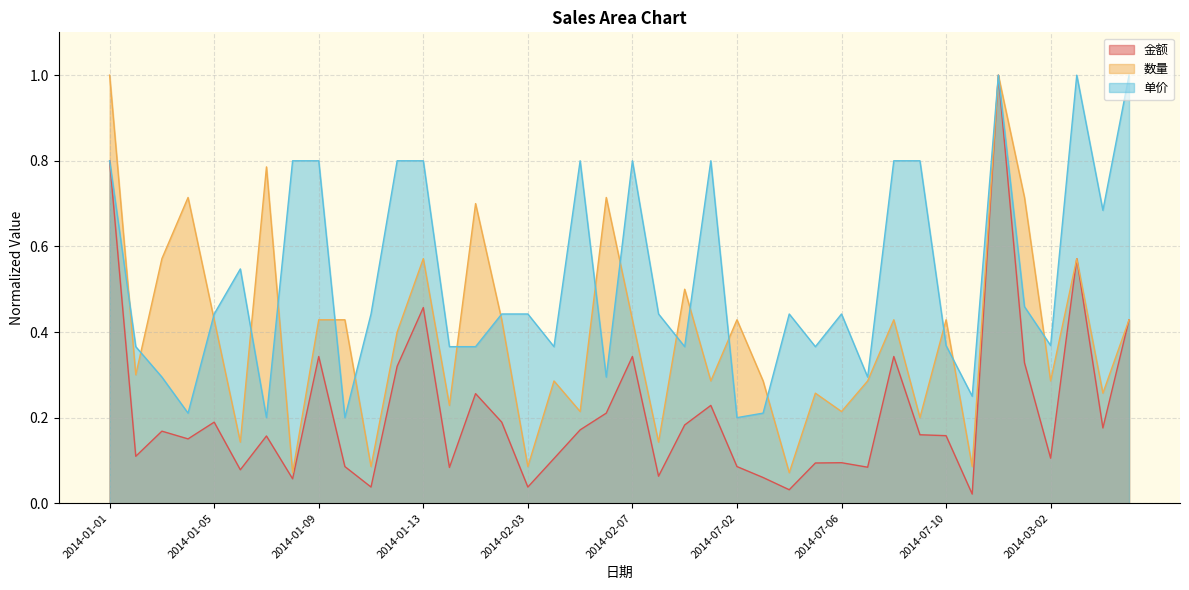

What is the label of the 5th point from the right?

2014-03-01